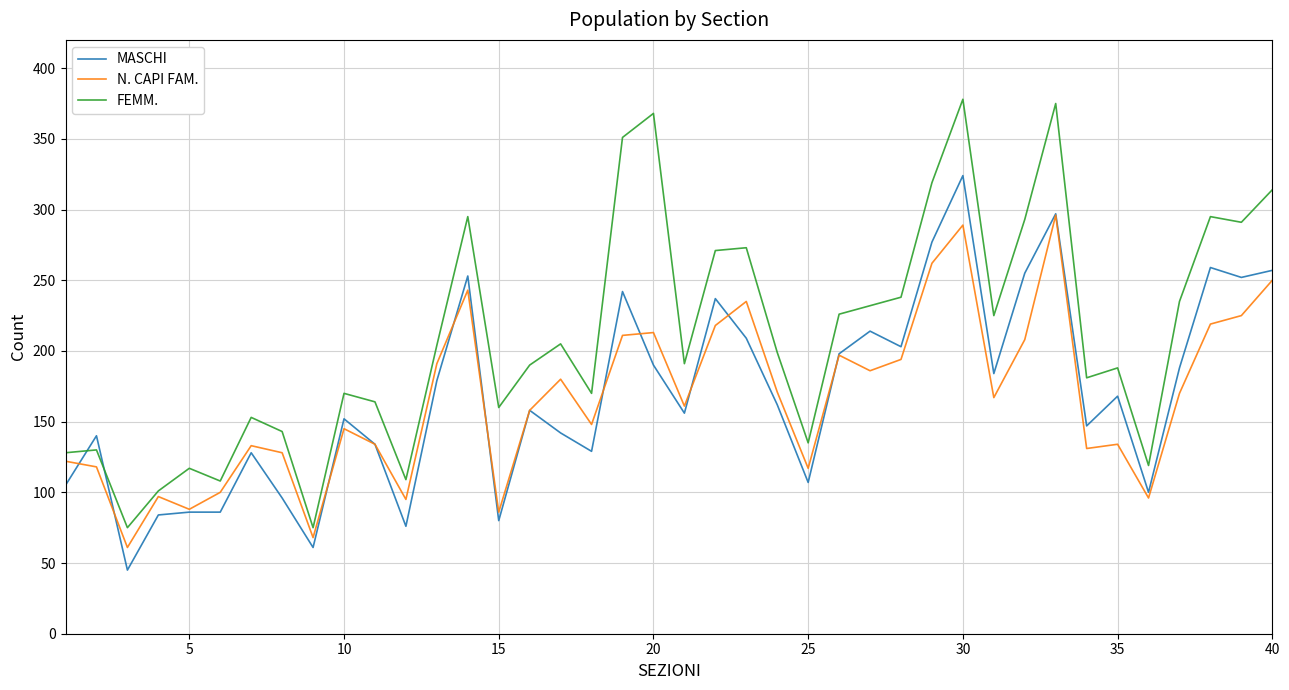

Does the chart have visible grid lines?

Yes